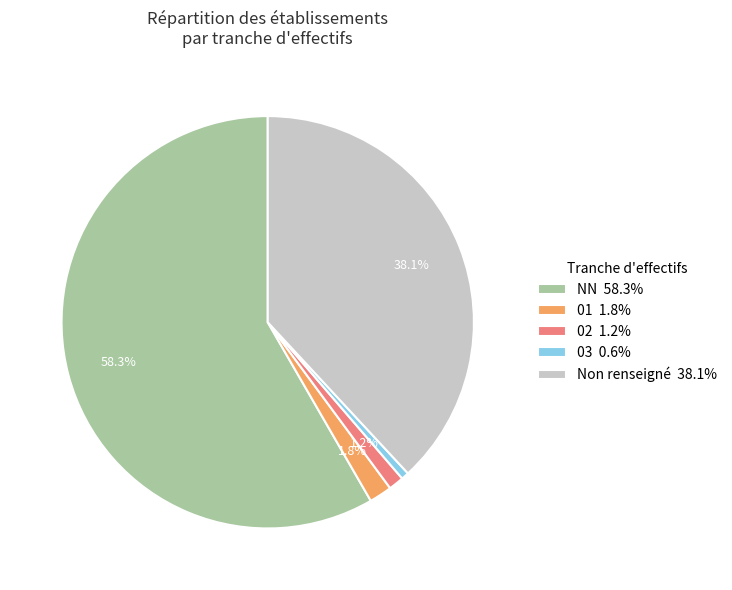

Is 02 1.2% the majority of the pie?

No